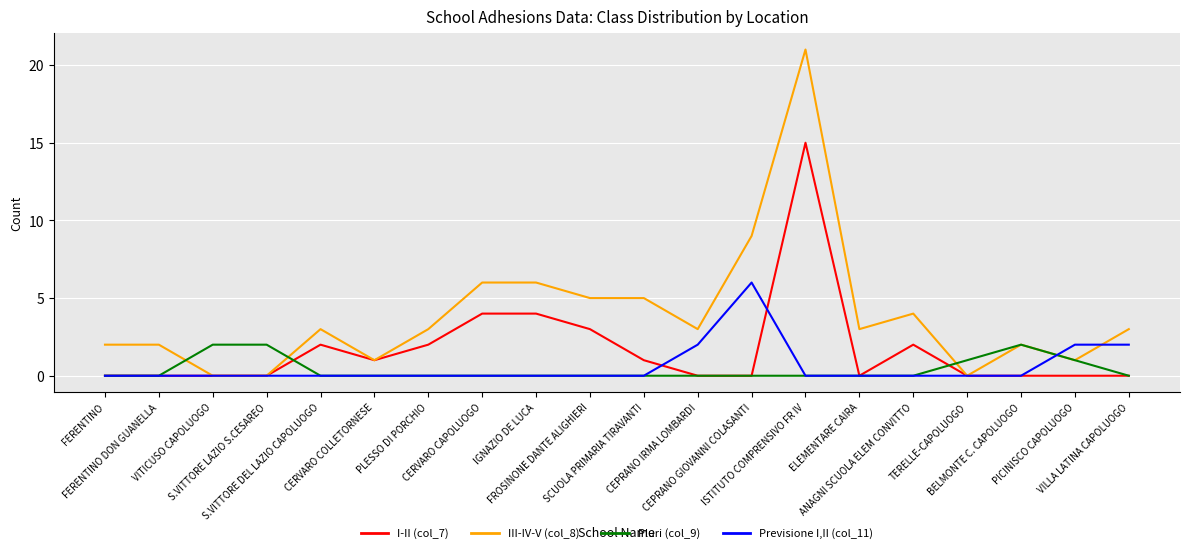

Which series has the widest spread of values?

III-IV-V (col_8)